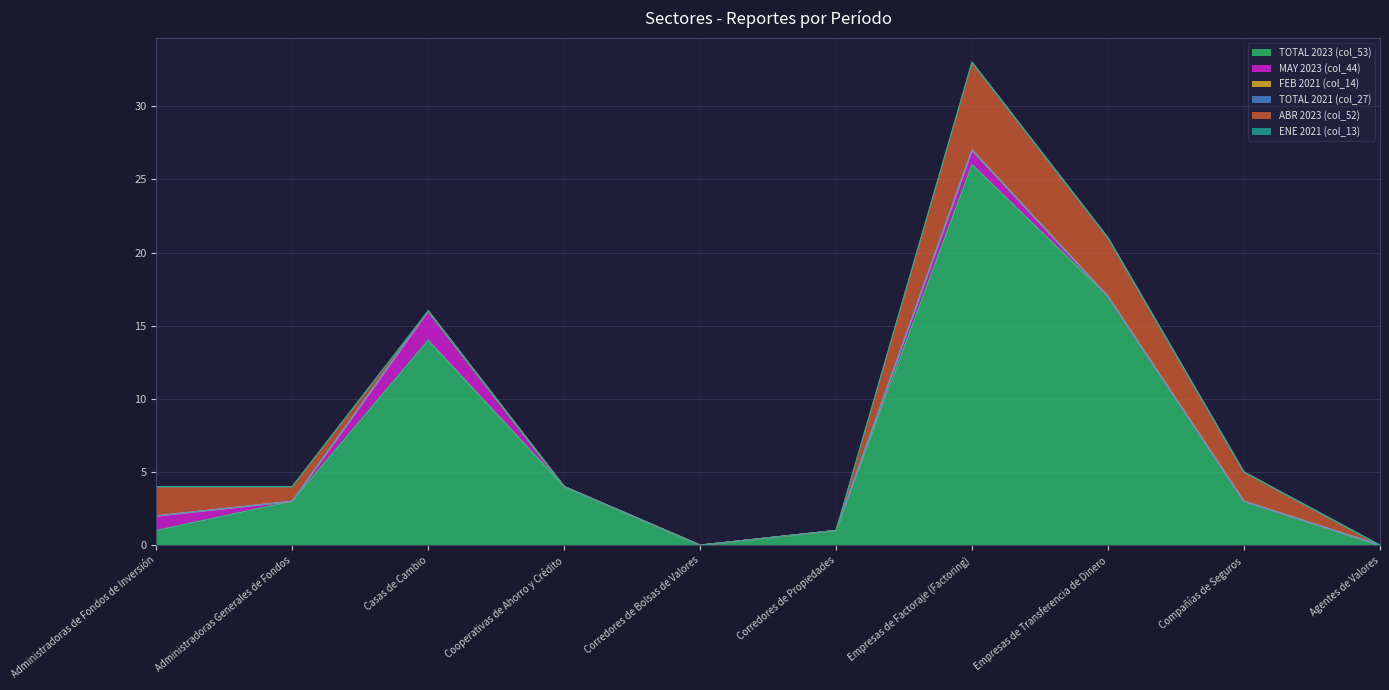

Count the ABR 2023 (col_52) values in the range 0 to 2.

8